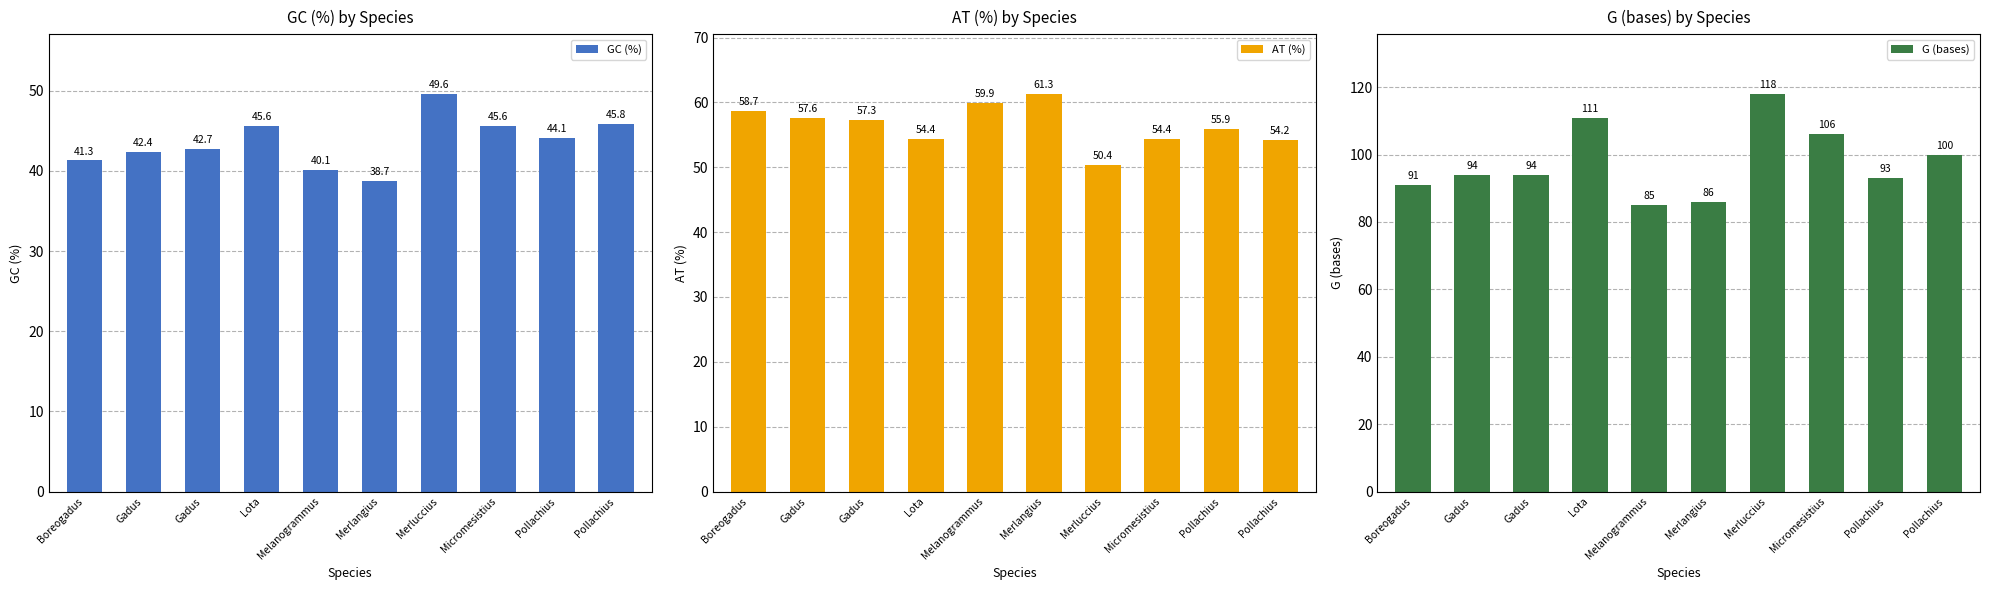

True or false: AT (%) has a value of 54.4 at Lota.

True